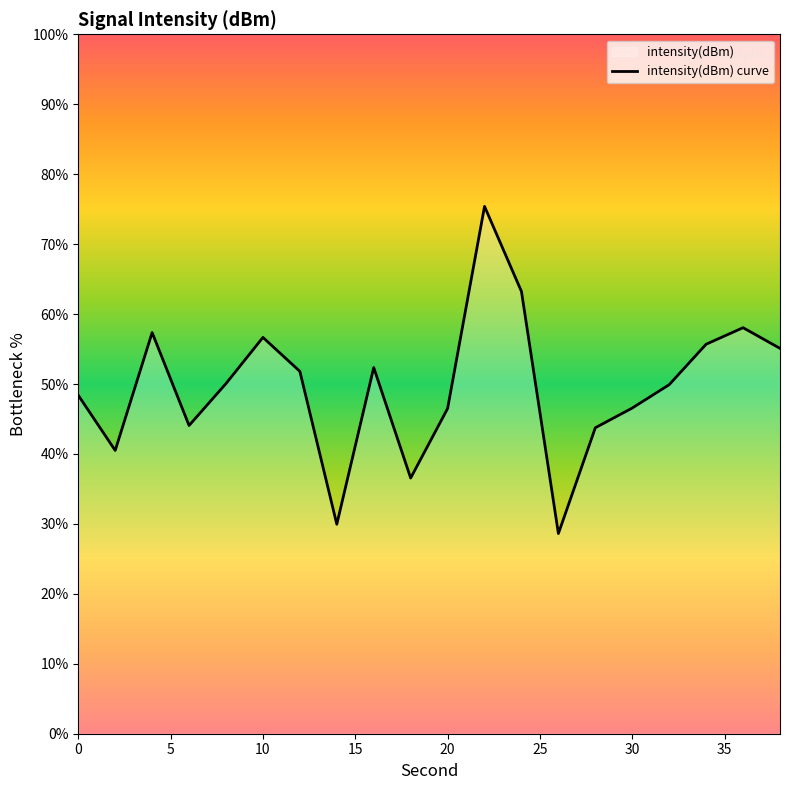

True or false: the data has more than 0 interior local peaks.

True